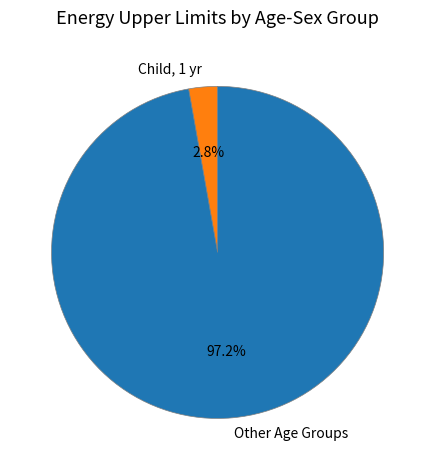

Which slice is the largest?

Other Age Groups